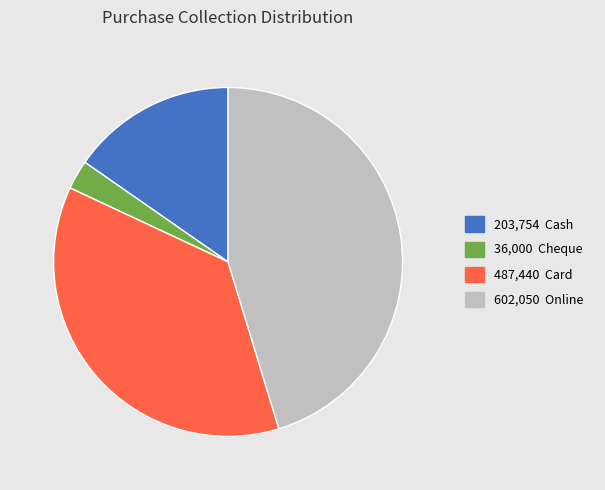

Count the number of slices in the pie.

4